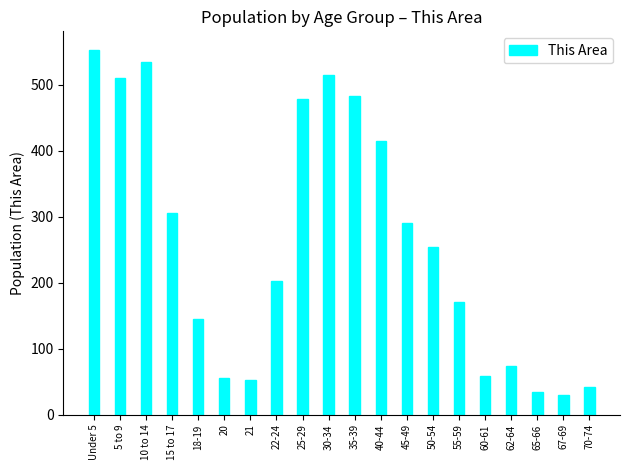

Reading left to right, what are all the values shown in this chart?

553	510	534	305	144	55	52	203	478	514	482	415	290	254	170	58	74	34	30	42